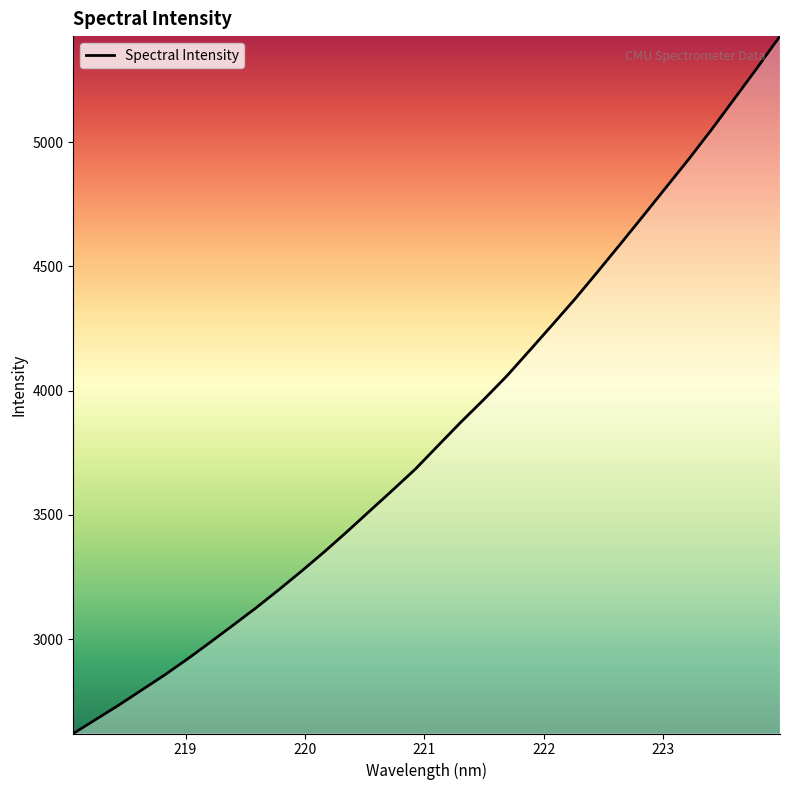

What is the difference between the maximum and minimum values?

2806.1